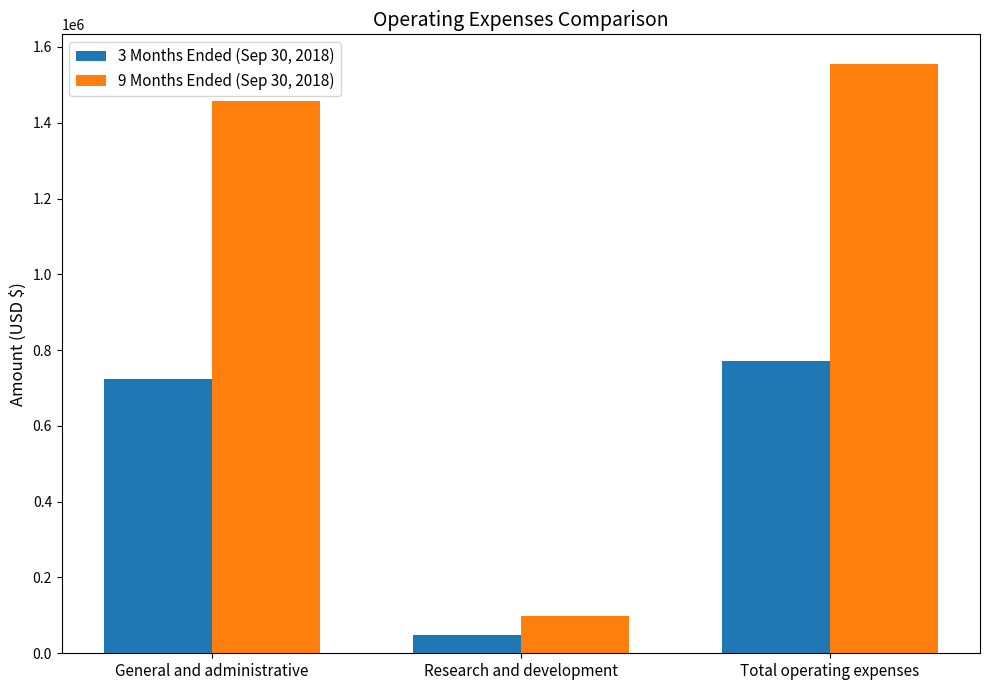

What is the difference between the 9 Months Ended (Sep 30, 2018) values at Research and development and General and administrative?

1359539